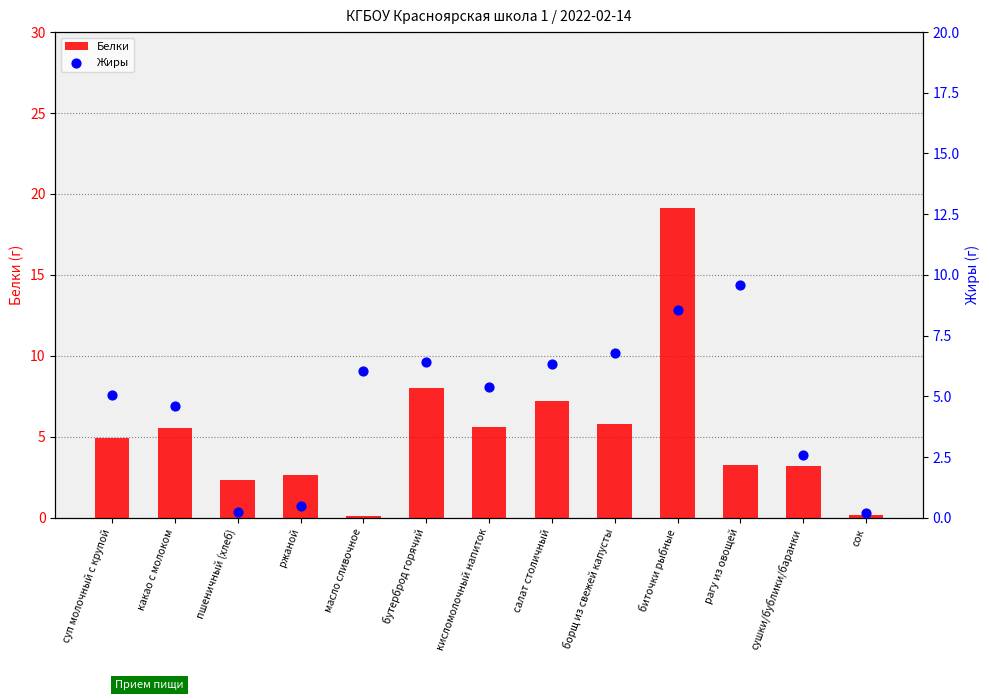

Which series has the largest Y range (max minus min)?

Белки